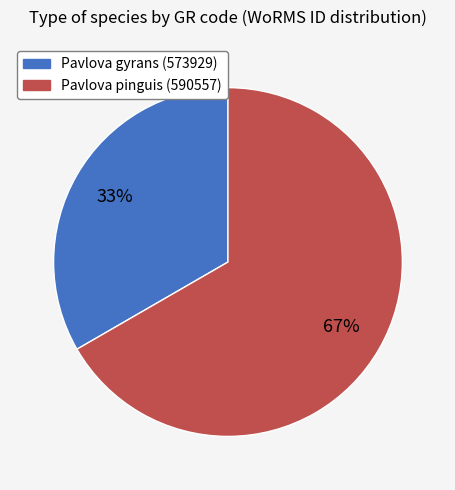

Is it true that Pavlova gyrans (573929) is 33% of the pie?

True